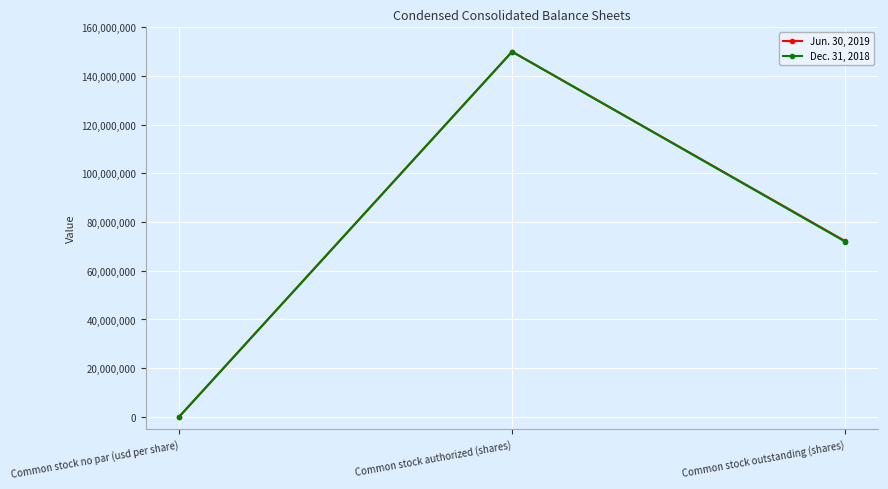

What is the highest value of the Jun. 30, 2019 series?

150000000